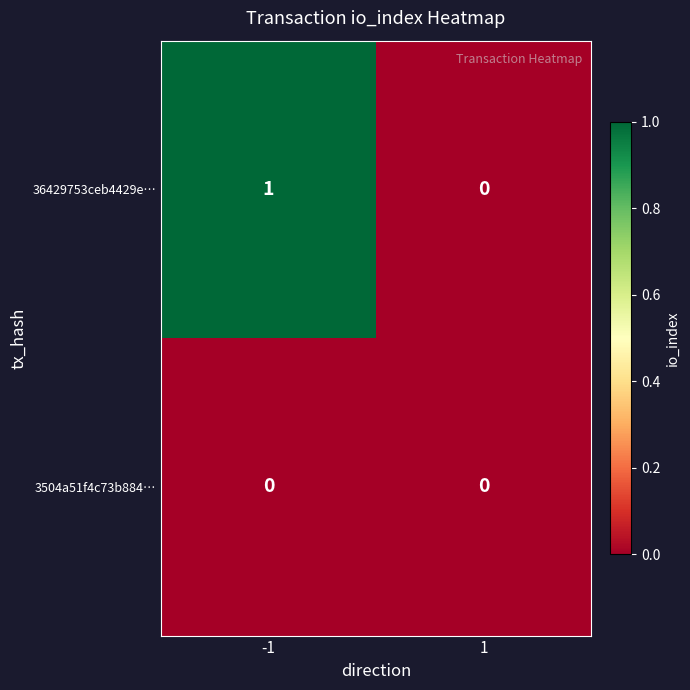

True or false: 36429753ceb4429e… has a value of 0 at -1.

False